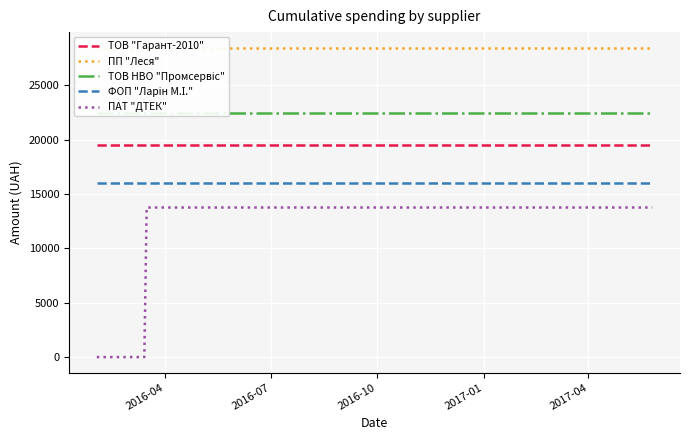

True or false: ПАТ "ДТЕК" and ПП "Леся" intersect in this chart.

False